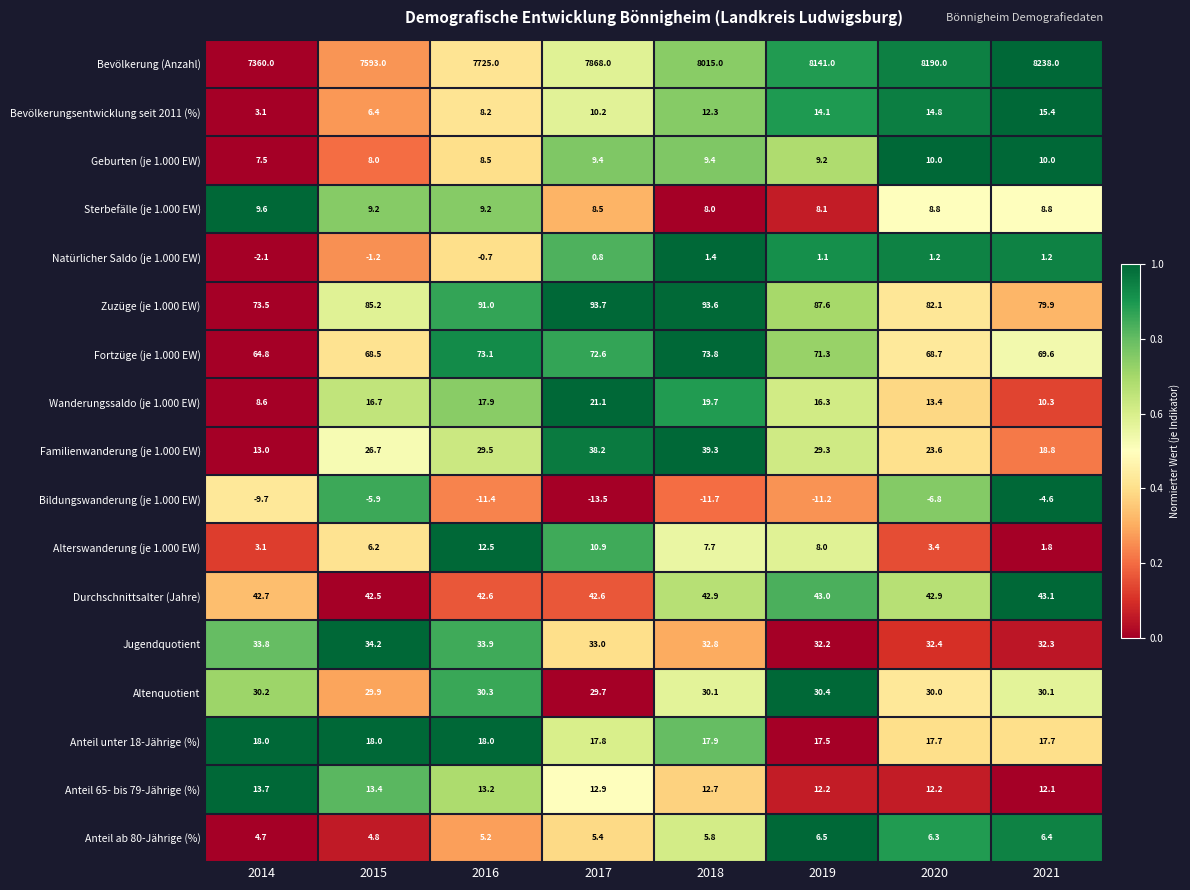

At how many categories does at least one series exceed 0?

8